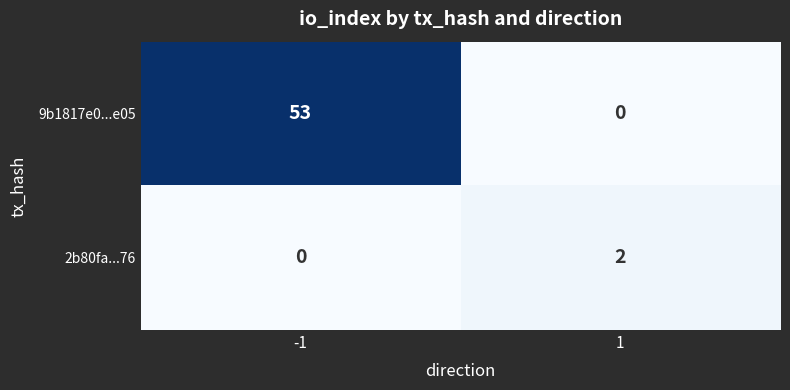

Which series has the largest total across all categories?

9b1817e0...e05